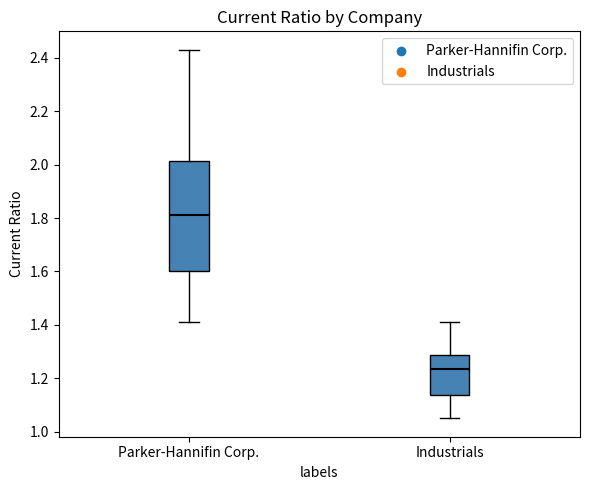

Reading left to right, transcribe this box plot: for each box, give where its median line is, the range the box spans, and where its two whiskers end, as read against the y-axis. The values are not printed on the chart, so give them approximately, as read against the axis.

Parker-Hannifin Corp.: median 1.82, box 1.60 to 2.02, whiskers 1.42 to 2.44
Industrials: median 1.24, box 1.14 to 1.28, whiskers 1.06 to 1.42